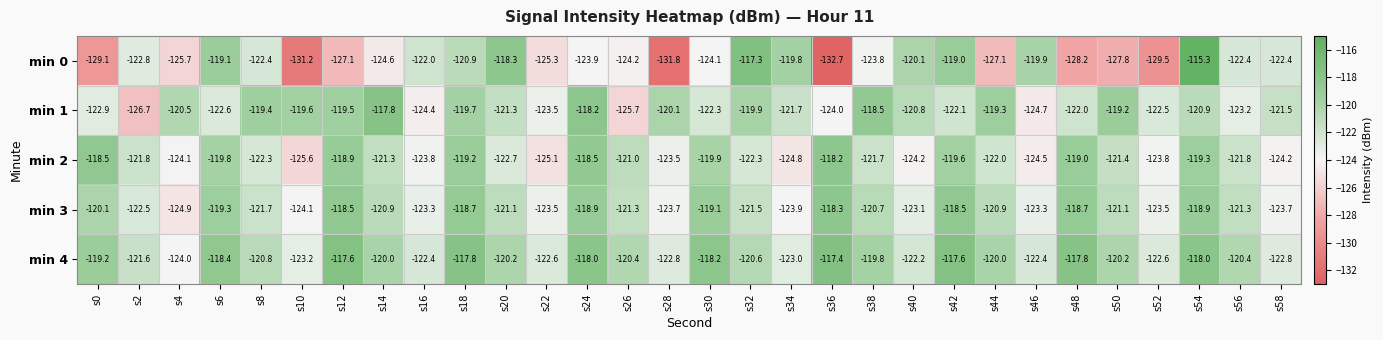

The value of min 4 at s24 is -73.5. True or false?

False